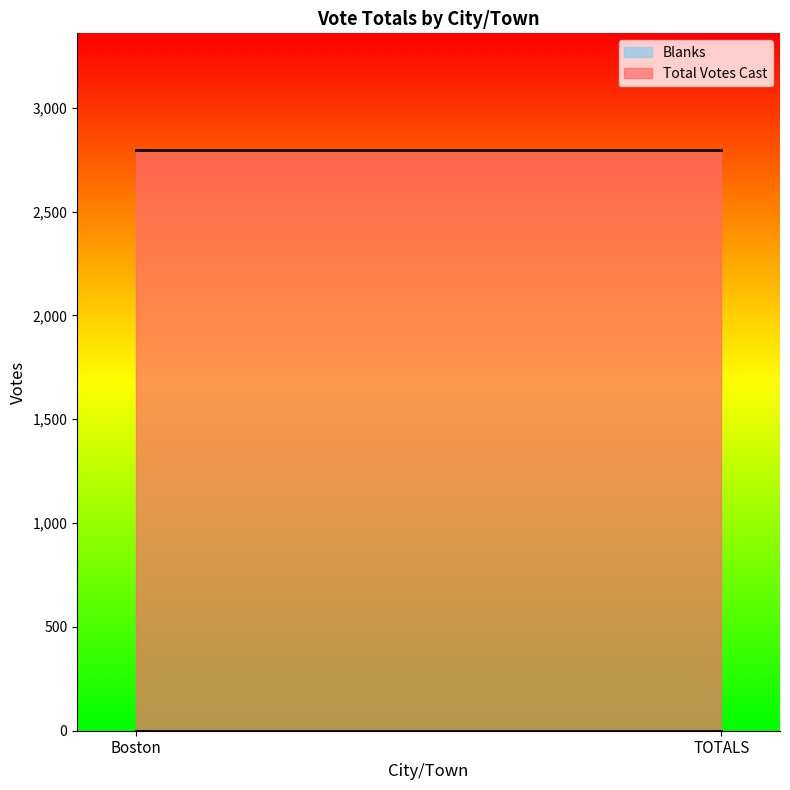

What is the average value of the Total Votes Cast series?

2799